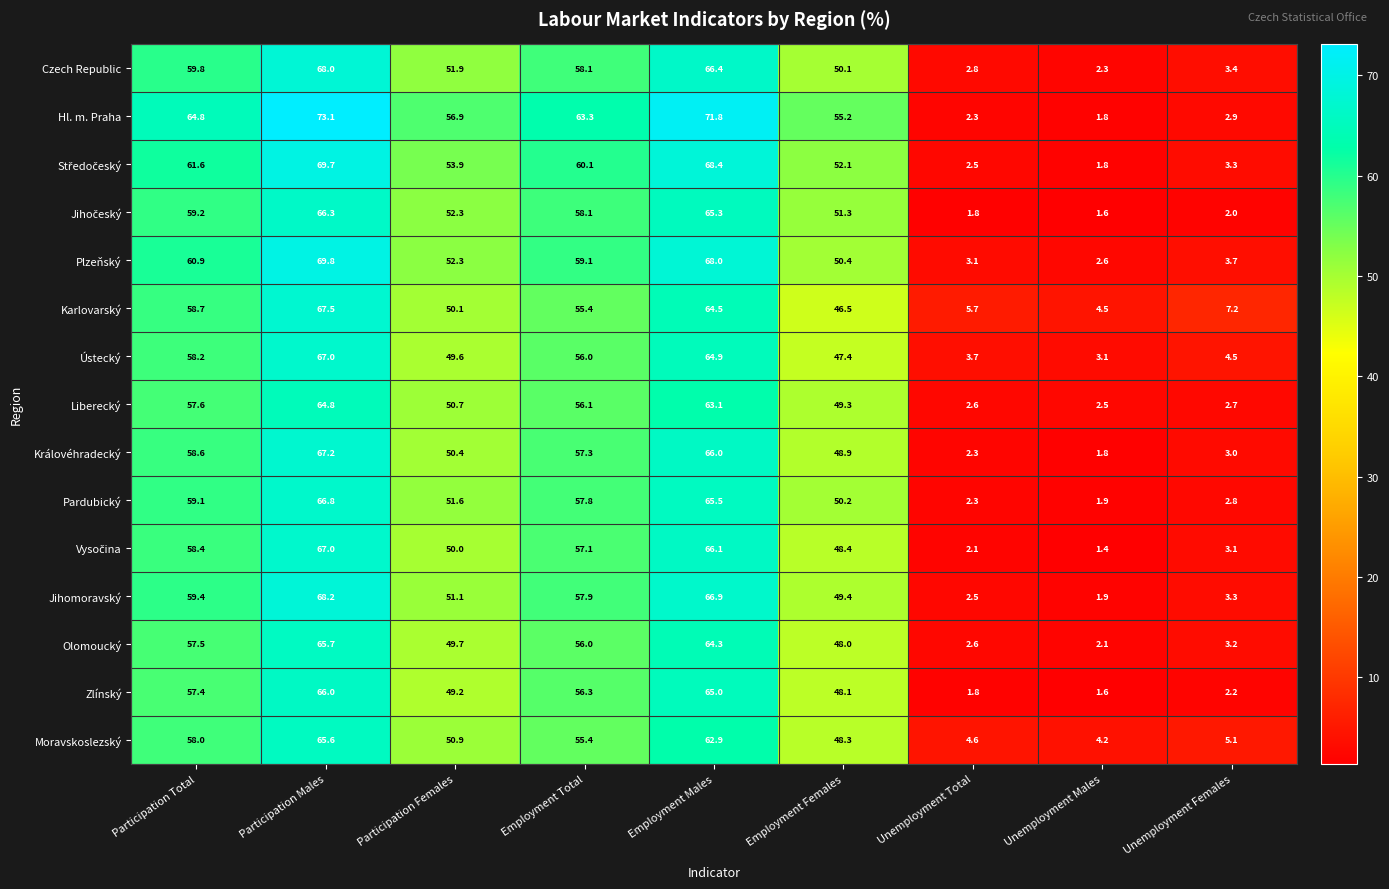

List the labels in order of Liberecký value, smallest first.

Unemployment Males, Unemployment Total, Unemployment Females, Employment Females, Participation Females, Employment Total, Participation Total, Employment Males, Participation Males